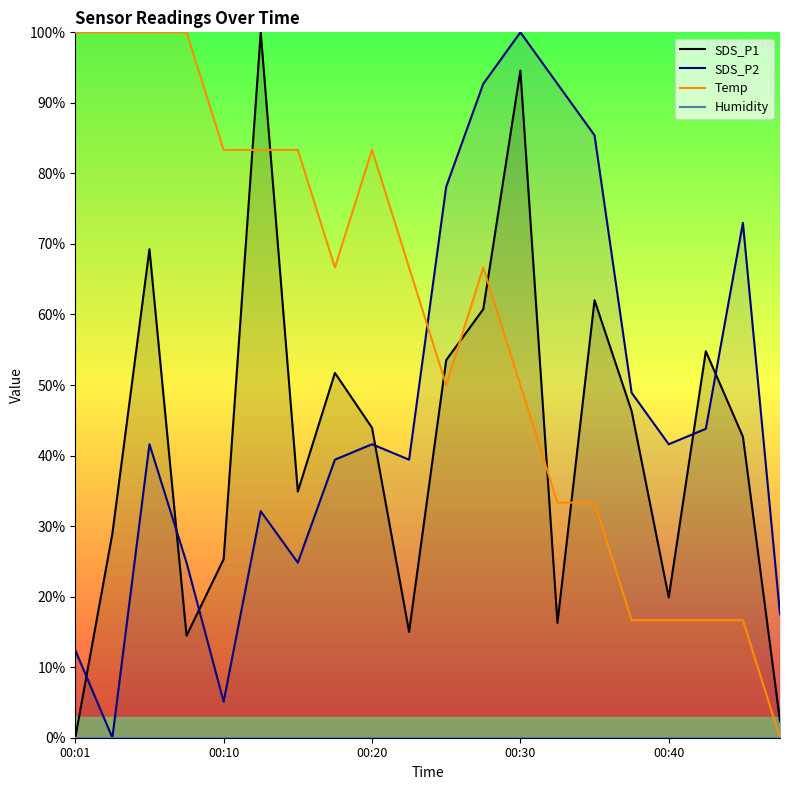

How many series are shown in this chart?

4